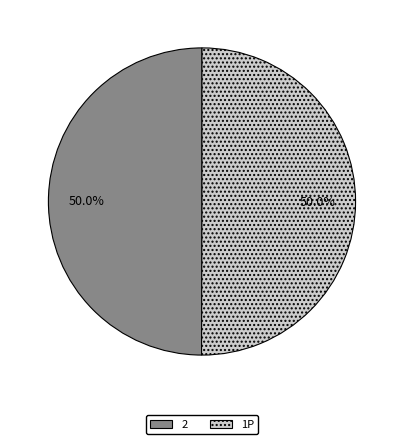

To the nearest percent, what is the combined percentage of 1P and 2?

100%